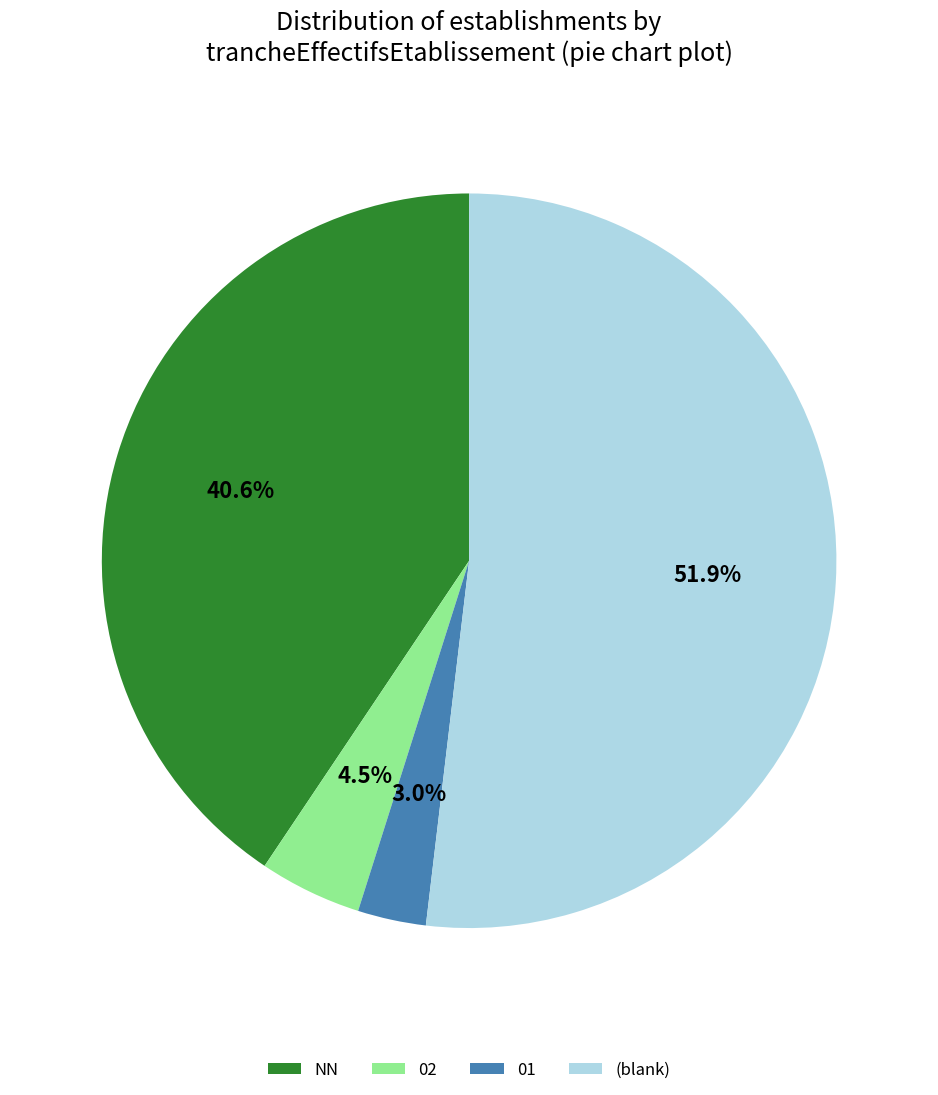

What percentage do NN and (blank) together represent?

92.5%